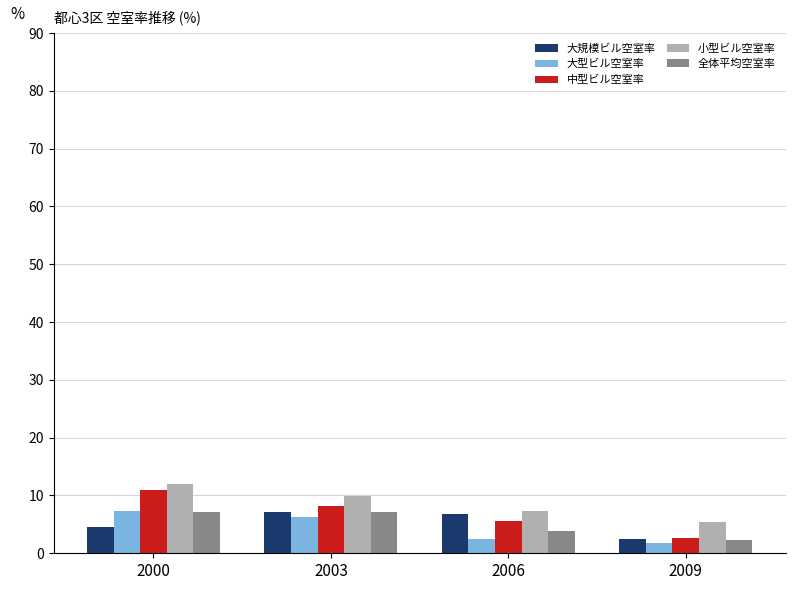

At how many categories does at least one series exceed 2?

4